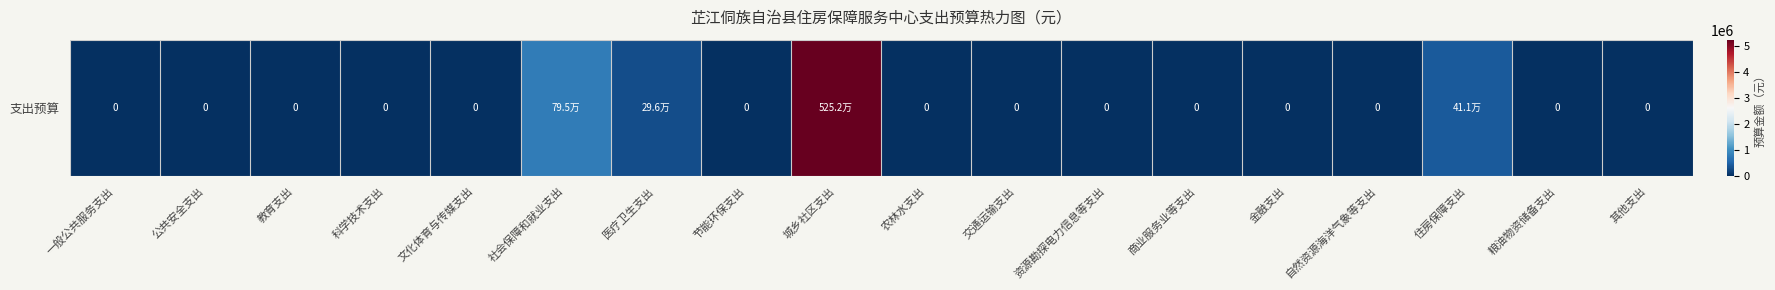

The chart shows a value of 295841.0 at 医疗卫生支出. True or false?

True